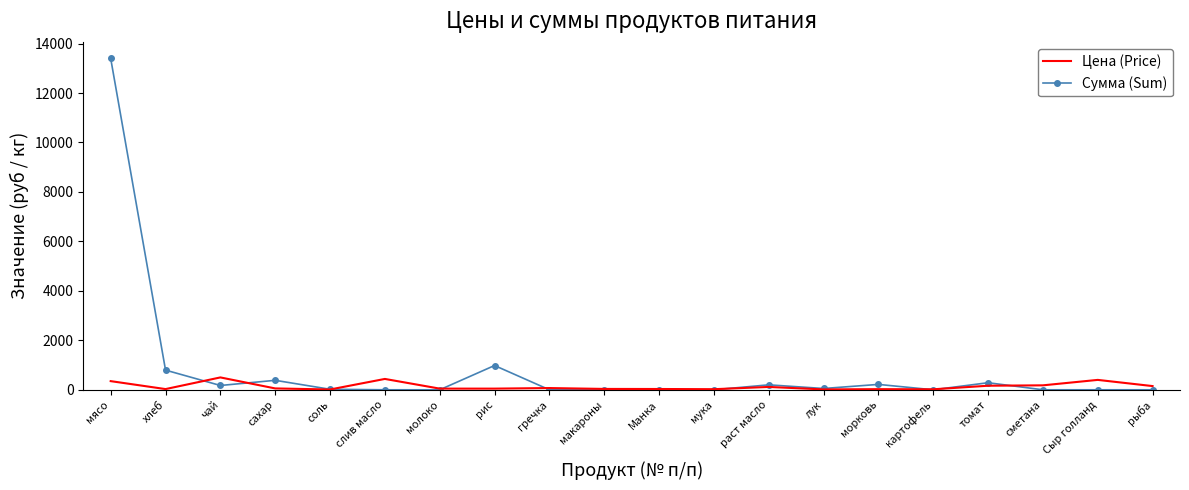

Is the value of Сумма (Sum) at мясо greater than the value of Цена (Price) at мука?

Yes